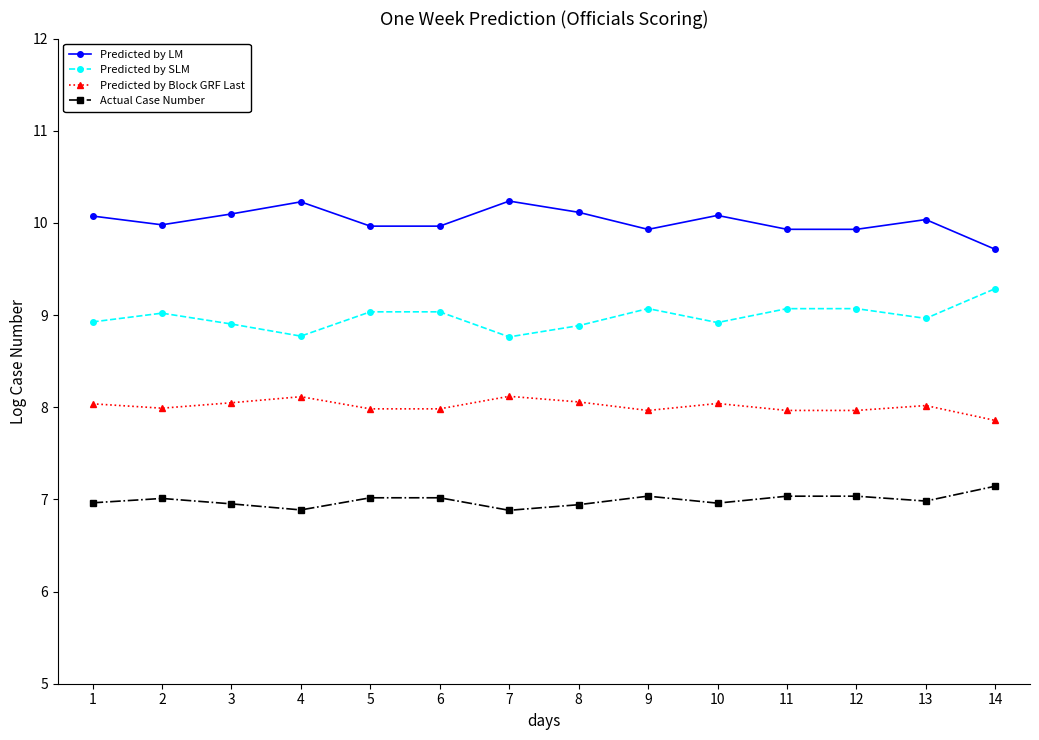

What is the difference between the highest and lowest values at 3?

3.1